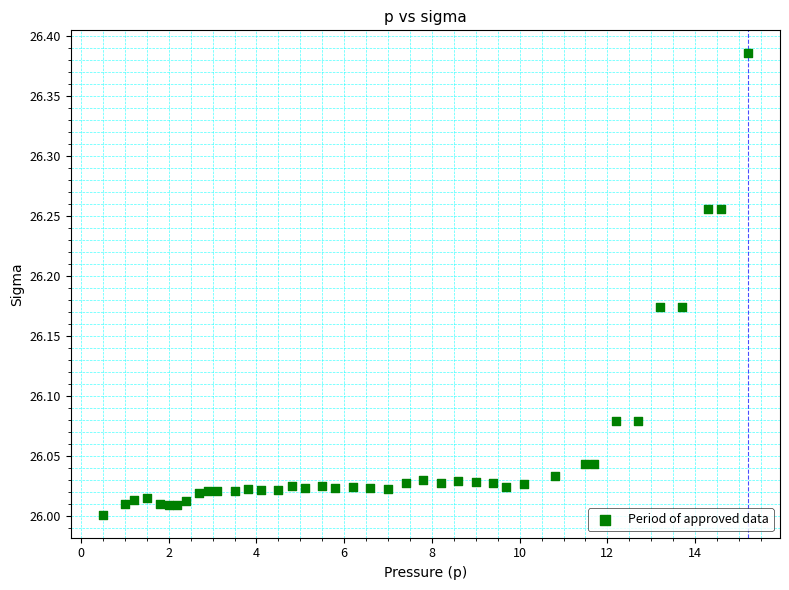

What is the range of Y values (max minus min)?

0.4